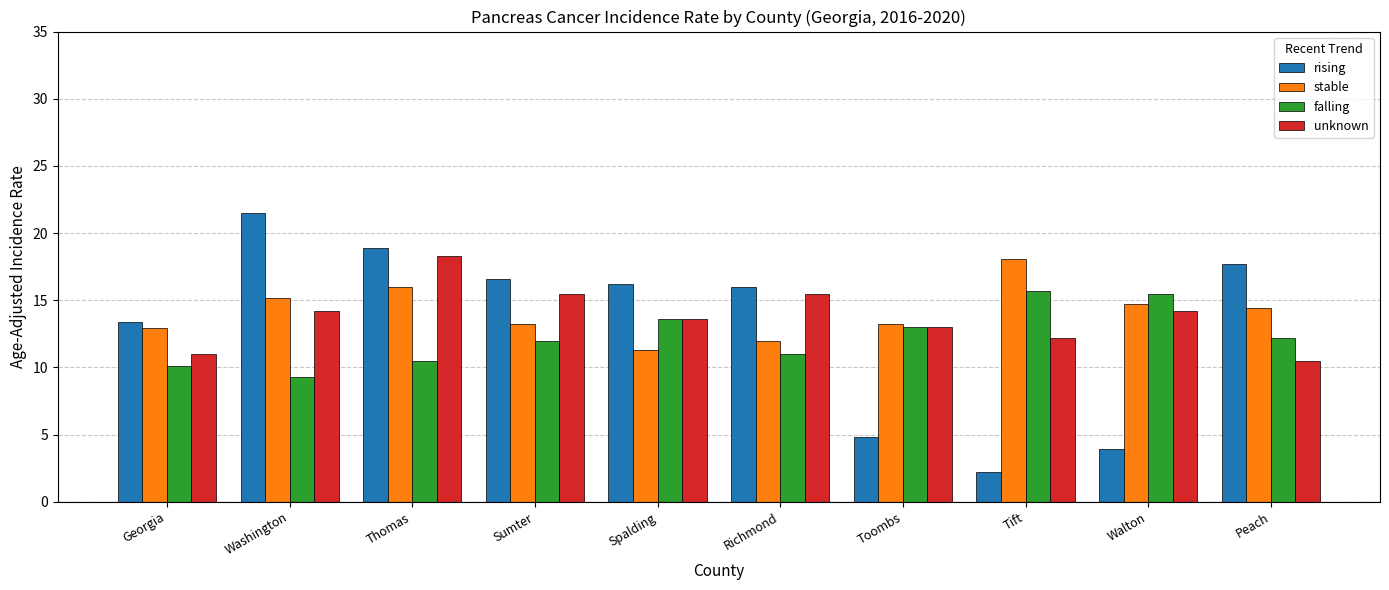

Which series has the widest spread of values?

rising